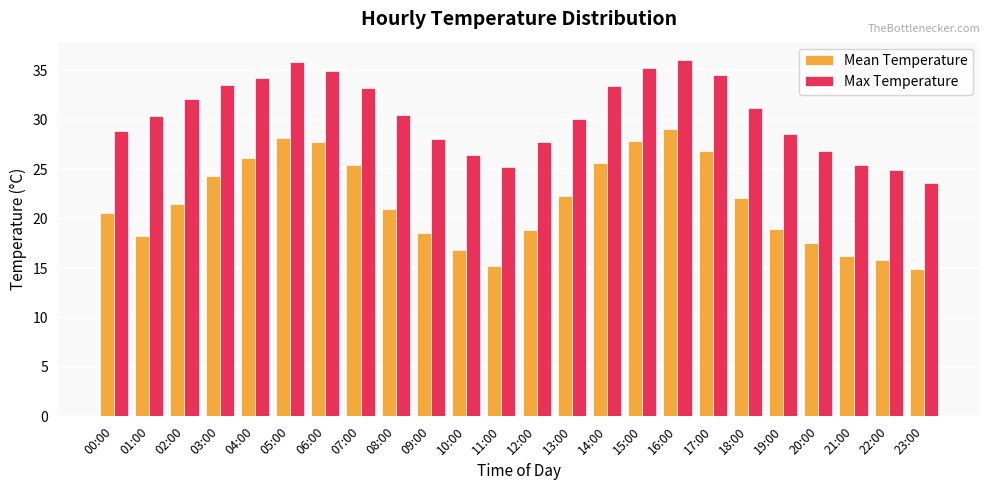

True or false: Mean Temperature has a value of 29.1 at 16:00.

True